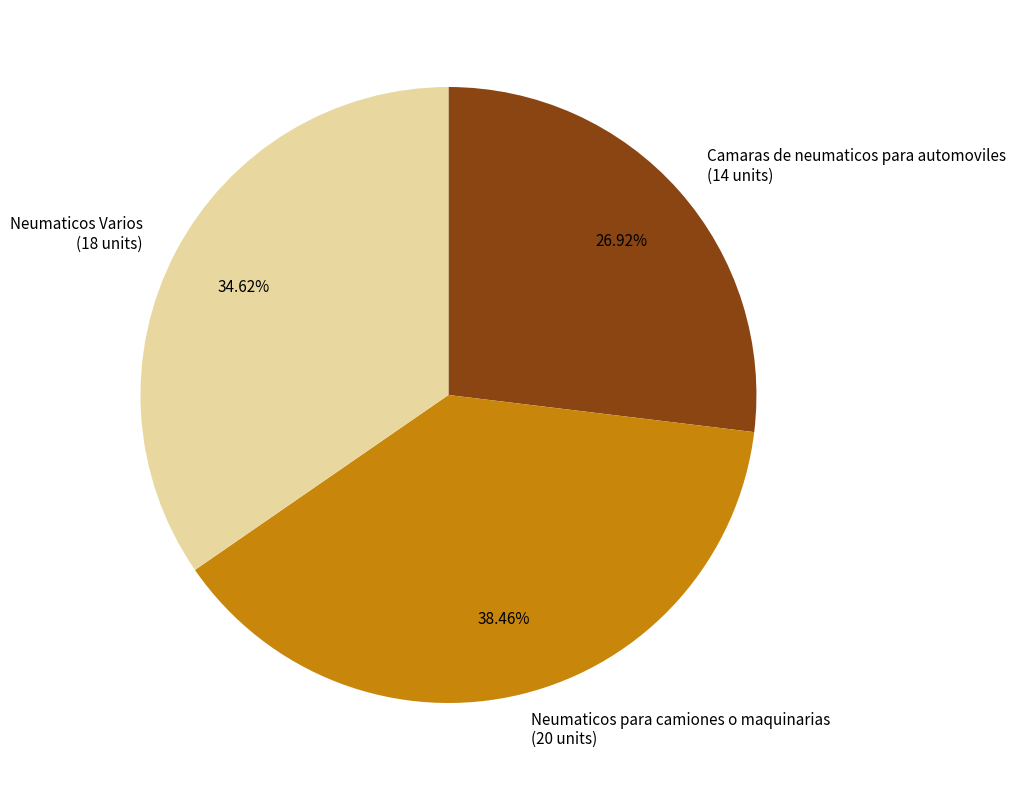

What is the smallest slice in the pie chart?

Camaras de neumaticos para automoviles